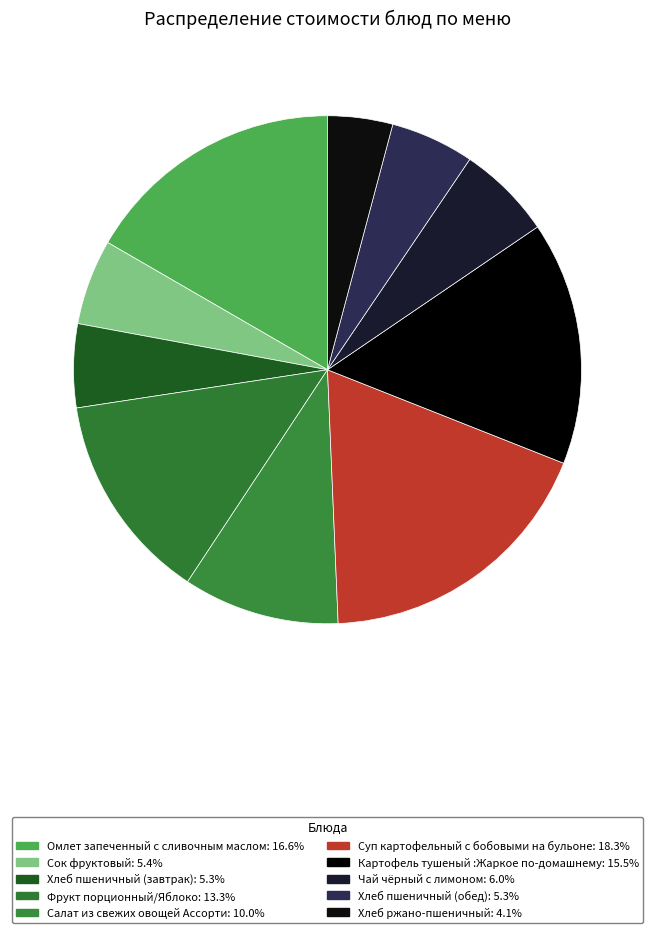

Is Чай чёрный с лимоном the majority of the pie?

No